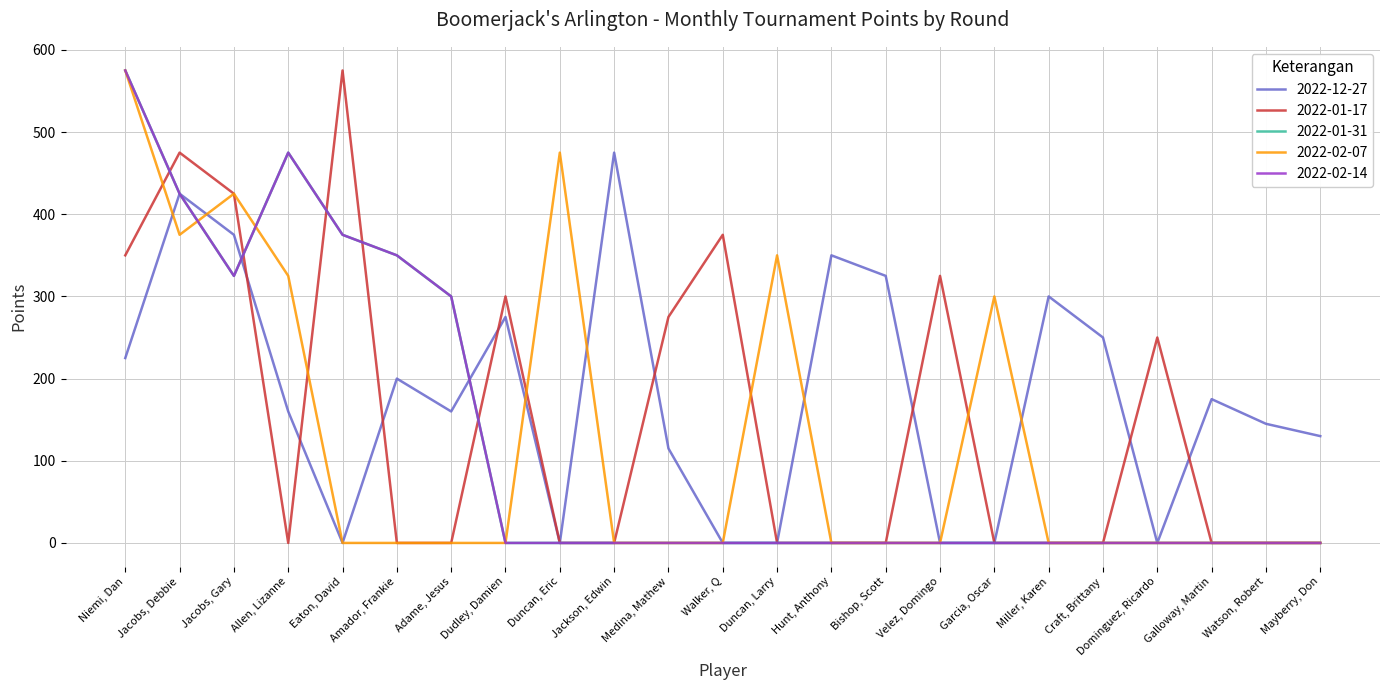

Is this an area chart (filled region under the line)?

No